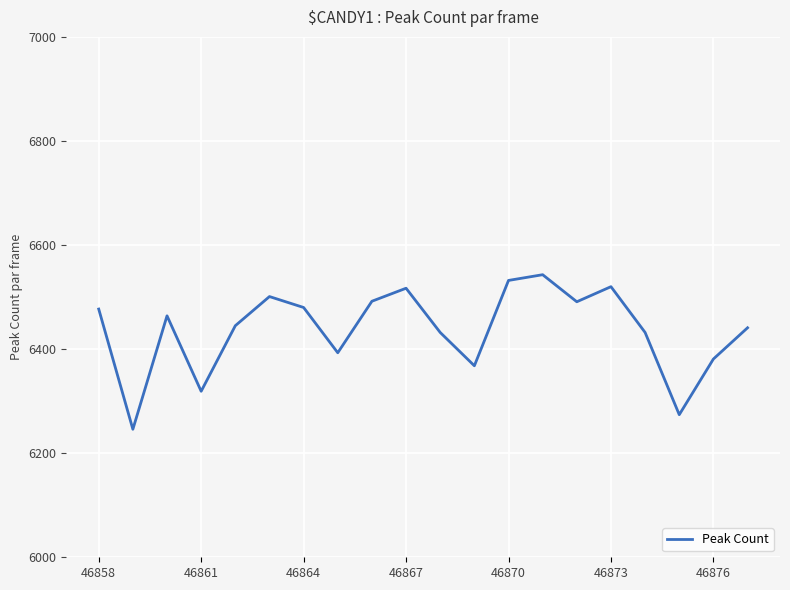

What is the difference between the maximum and minimum values?

297